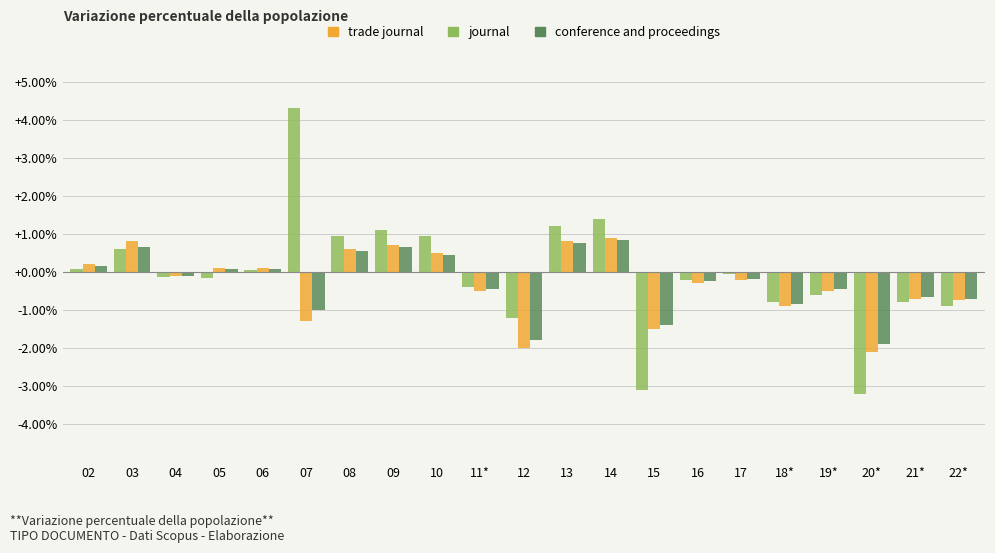

The value of conference and proceedings at 15 is -1.4. True or false?

True